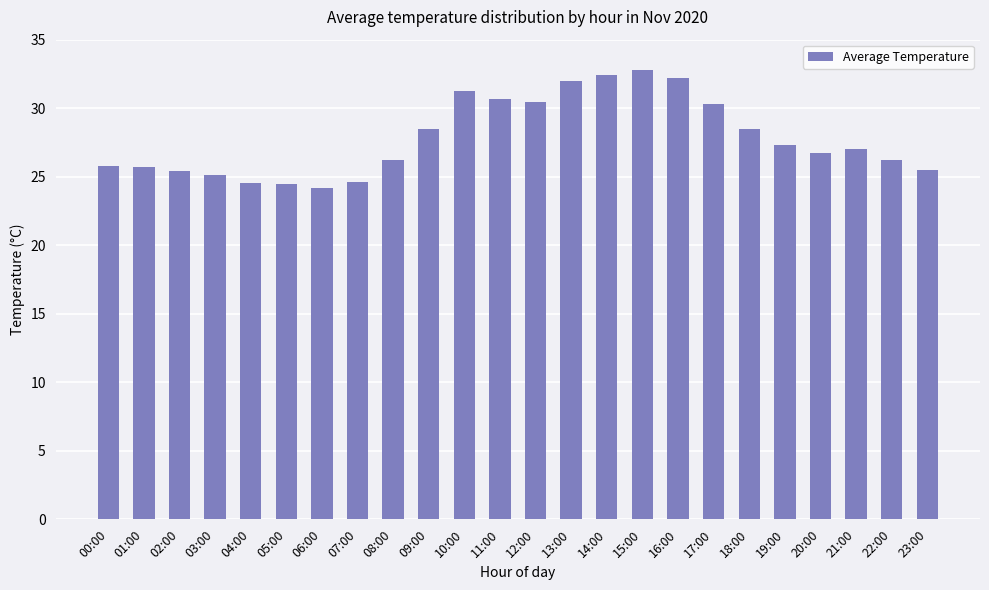

What is the label of the 3rd bar from the left?

02:00